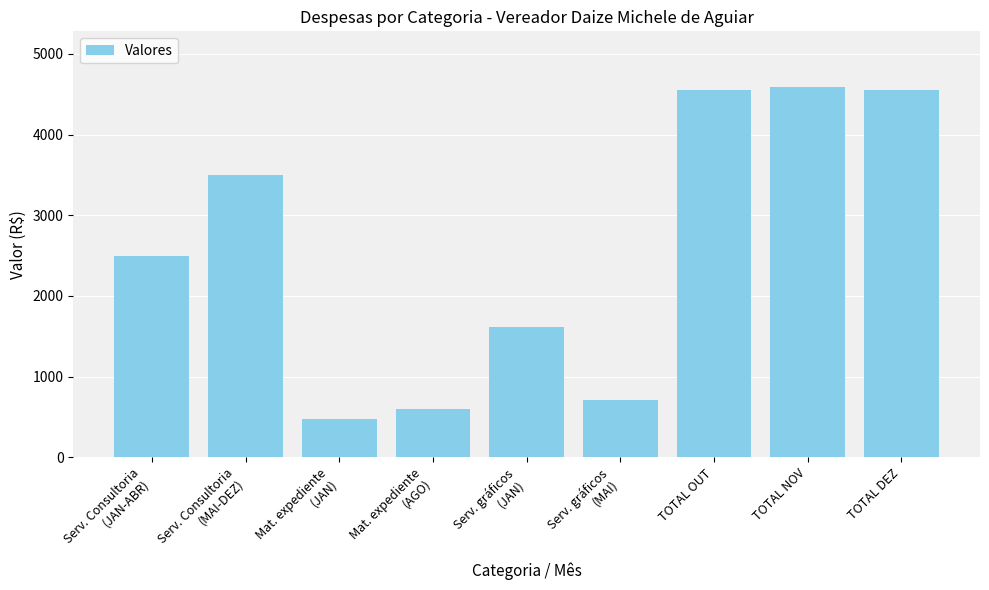

What is the value of the 8th bar from the left?

4591.6